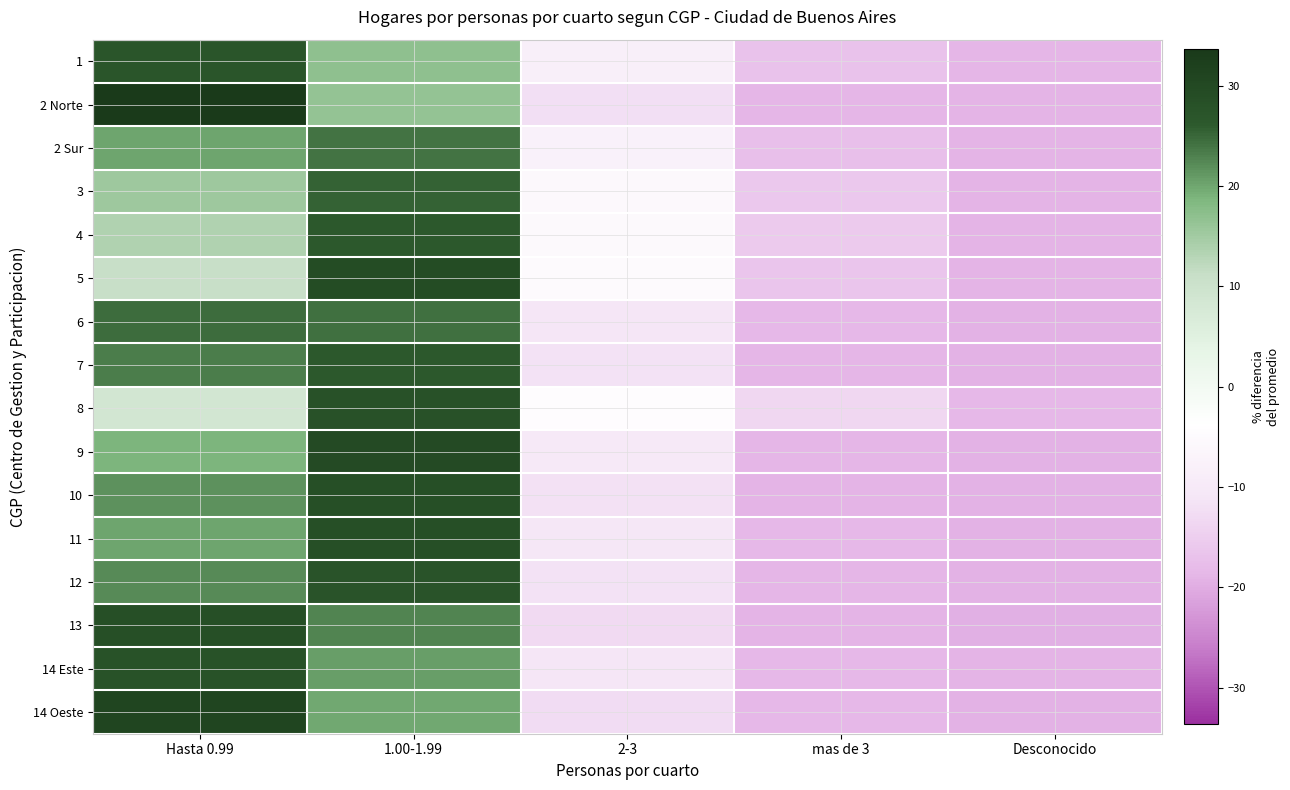

Which has a higher value, mas de 3 or Desconocido?

mas de 3